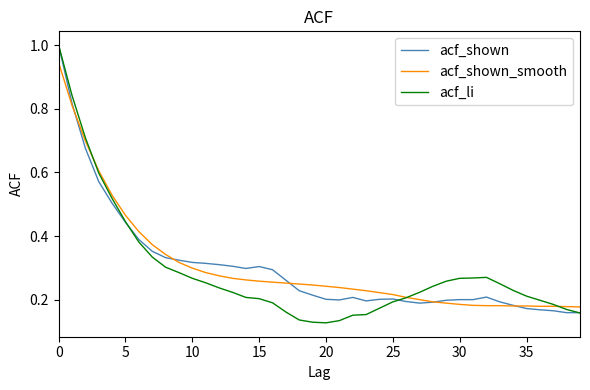

What is the maximum value shown in the chart?

1.0